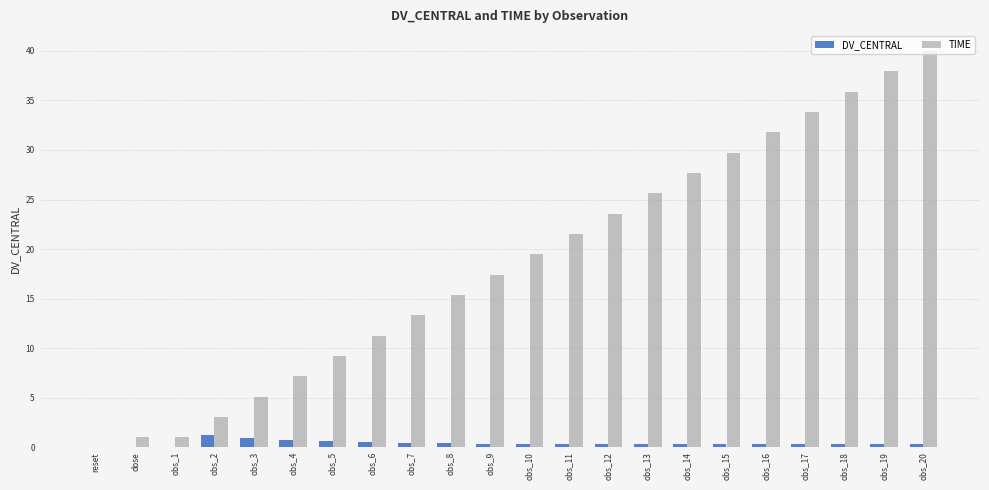

What is the total value across all series at obs_2?

4.2